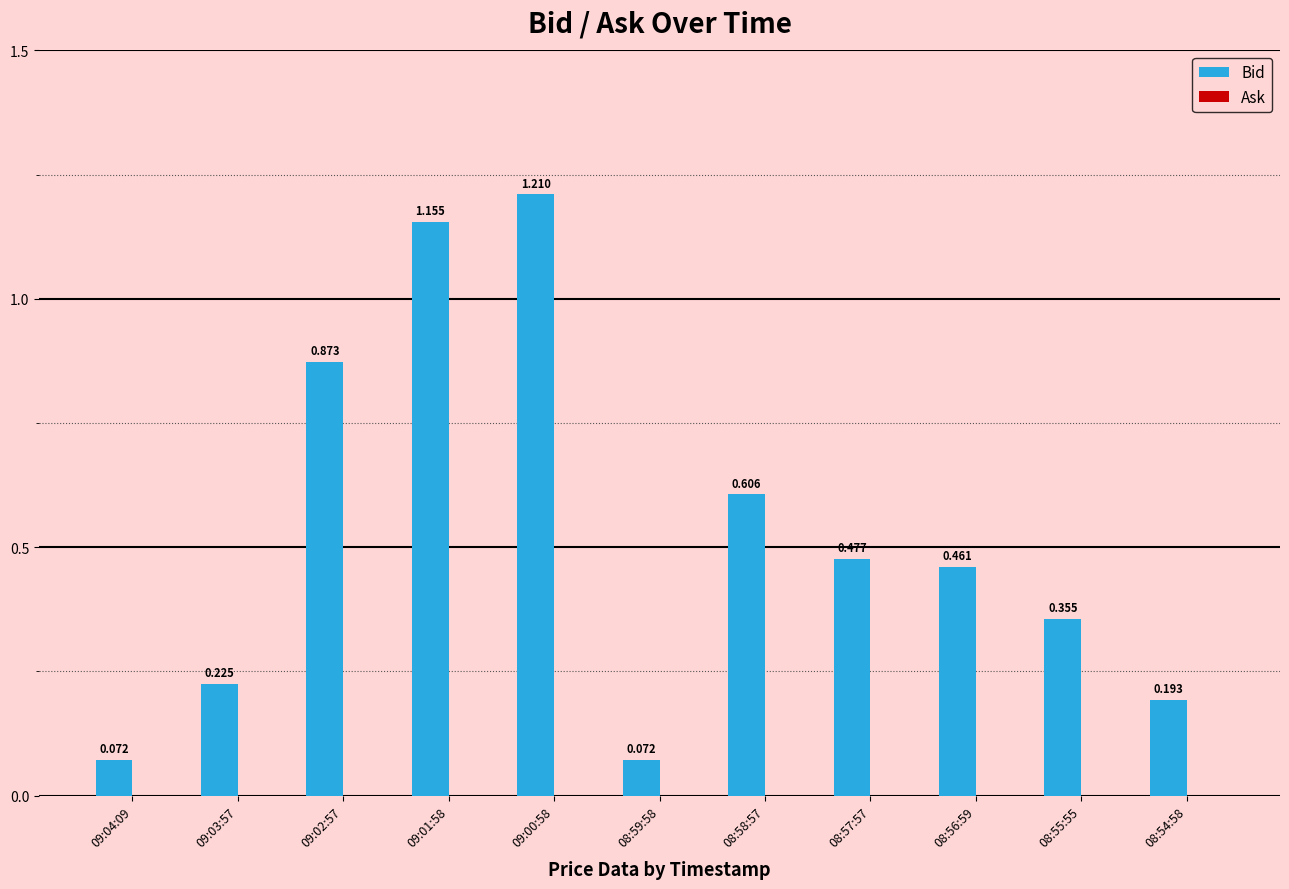

What position from the left is 09:01:58?

4